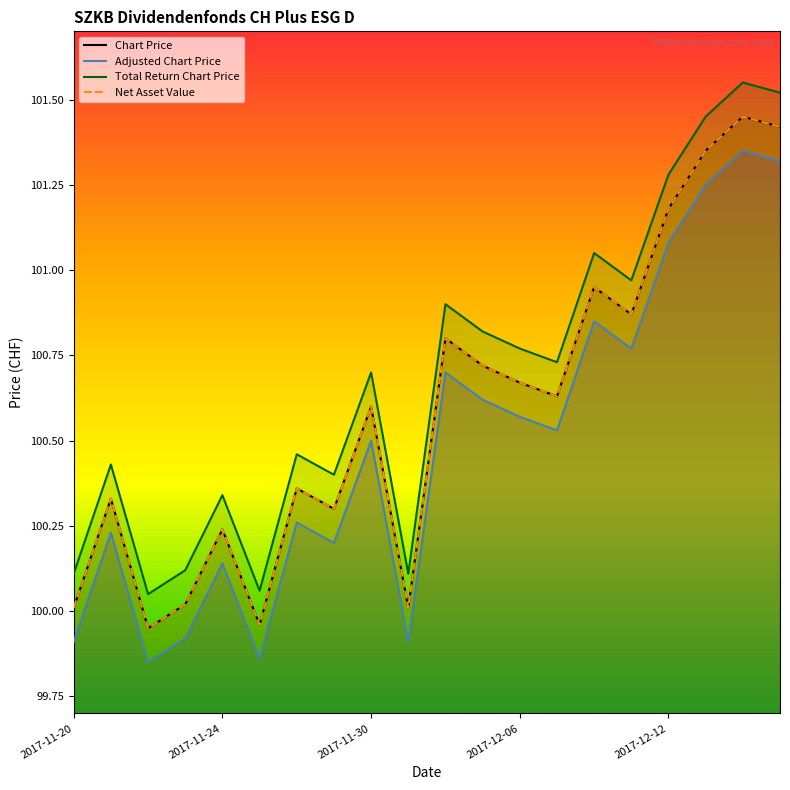

Which series has the widest spread of values?

Chart Price